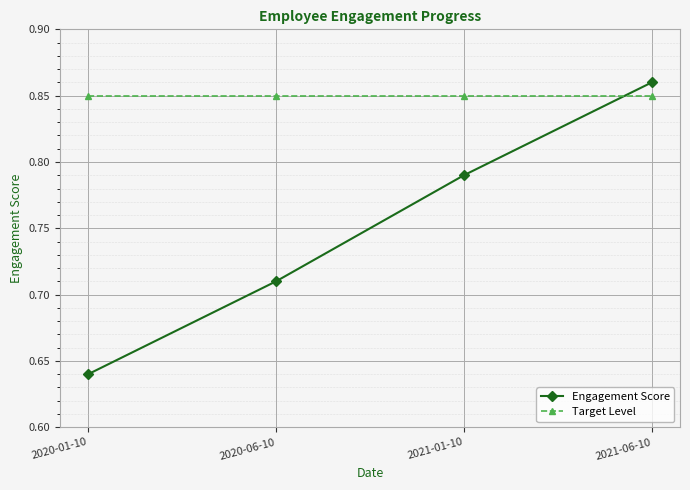

List the series in order of their overall mean, lowest first.

Engagement Score, Target Level